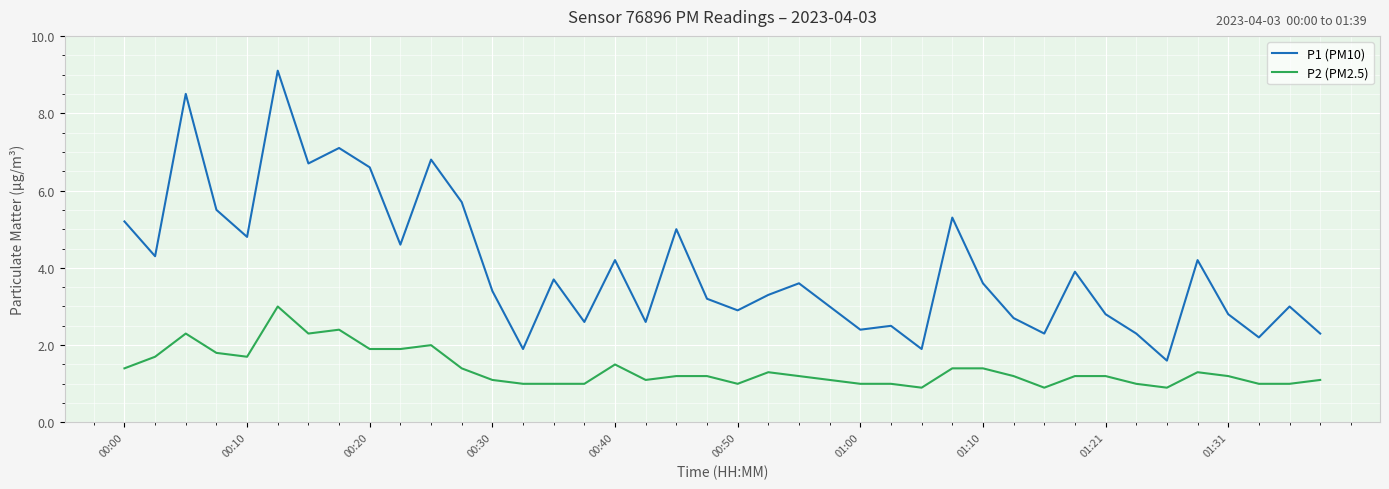

True or false: P2 (PM2.5) and P1 (PM10) intersect in this chart.

False